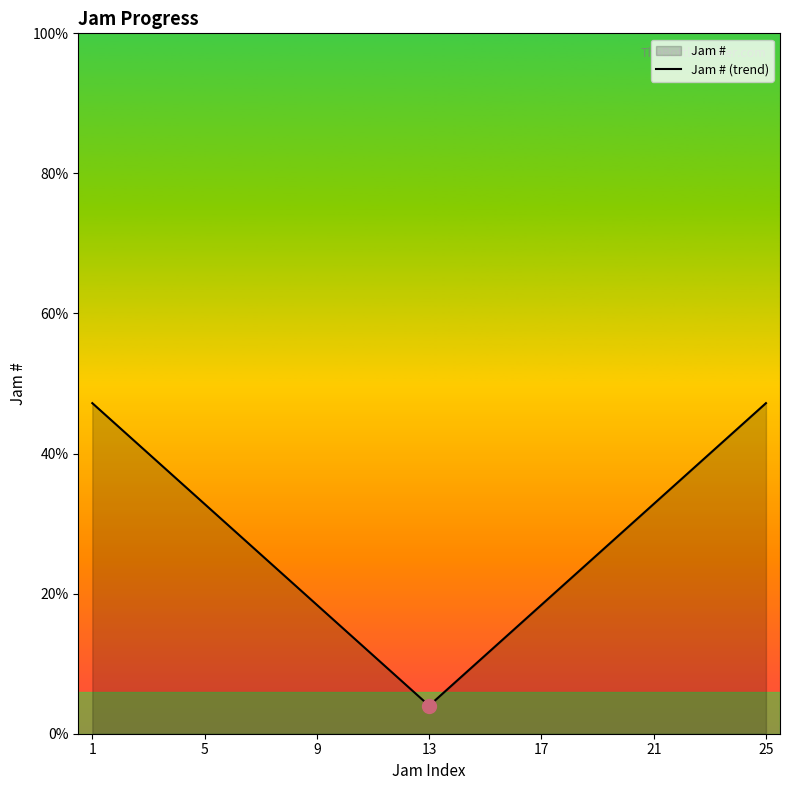

What is the average value?

6.6